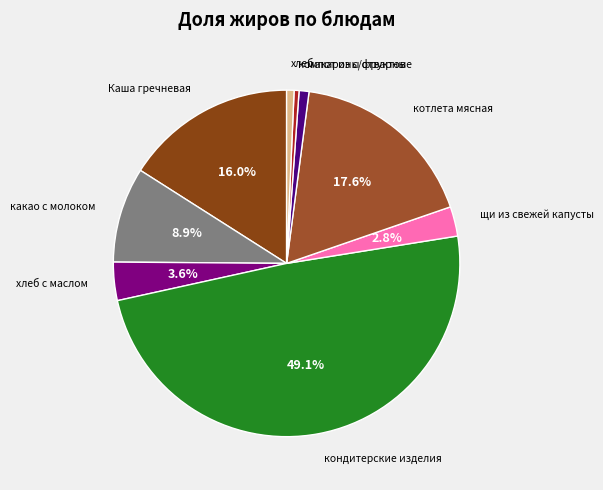

To the nearest percent, what is the average slice percentage?

11%